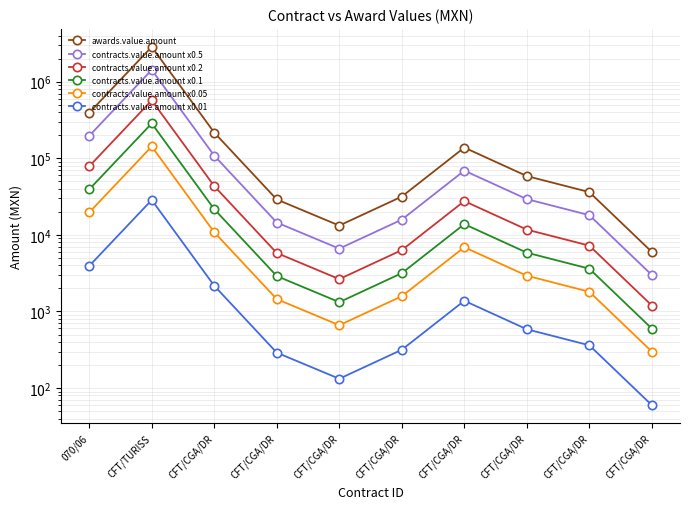

Reading right to left, what are all the values shown in this chart?

awards.value.amount: 5980.0	36167.5	58575.0	138000.0	31625.0	13225.0	29000.0	216660.0	2852500.0	392242.0
contracts.value.amount x0.5: 2990.0	18083.8	29287.5	69000.0	15812.5	6612.5	14500.0	108330.0	1426250.0	196121.0
contracts.value.amount x0.2: 1196.0	7233.5	11715.0	27600.0	6325.0	2645.0	5800.0	43332.0	570500.0	78448.4
contracts.value.amount x0.1: 598.0	3616.8	5857.5	13800.0	3162.5	1322.5	2900.0	21666.0	285250.0	39224.2
contracts.value.amount x0.05: 299.0	1808.4	2928.8	6900.0	1581.2	661.2	1450.0	10833.0	142625.0	19612.1
contracts.value.amount x0.01: 59.8	361.7	585.8	1380.0	316.2	132.2	290.0	2166.6	28525.0	3922.4